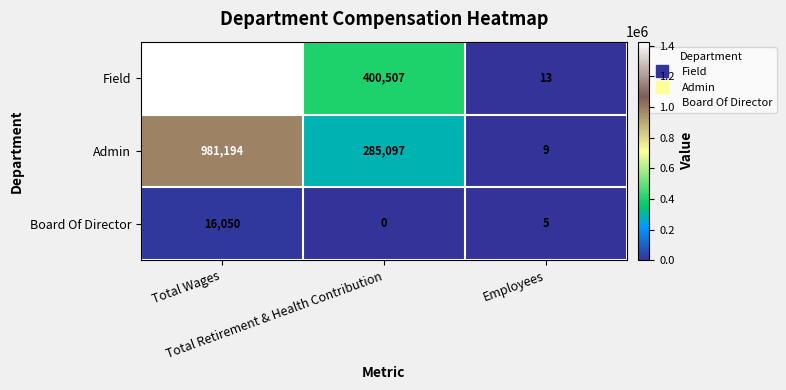

How many values in the Field series are below 400507?

1